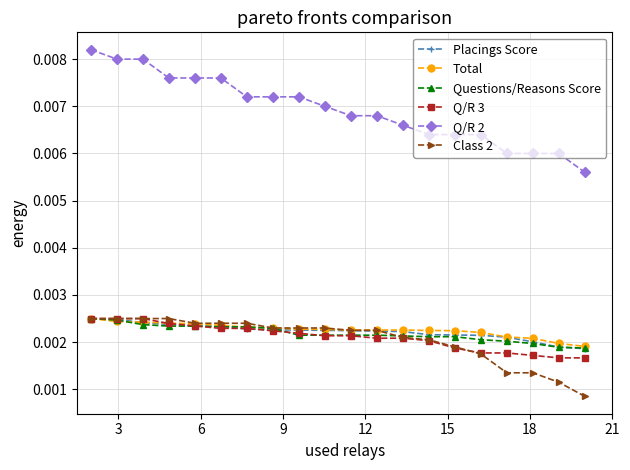

True or false: Q/R 2 and Total intersect in this chart.

False